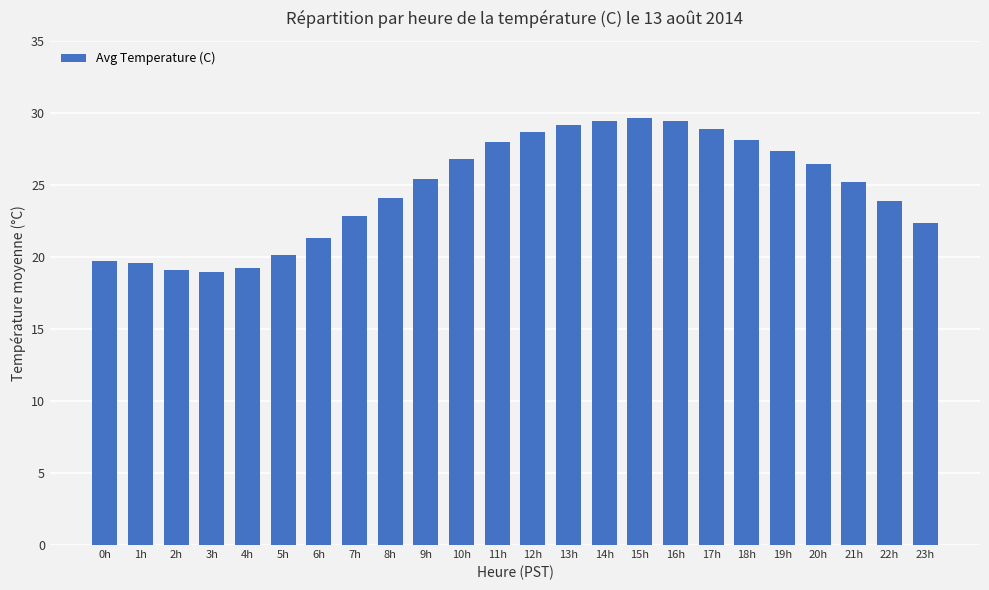

True or false: the data shows 19.1 at 2h.

True